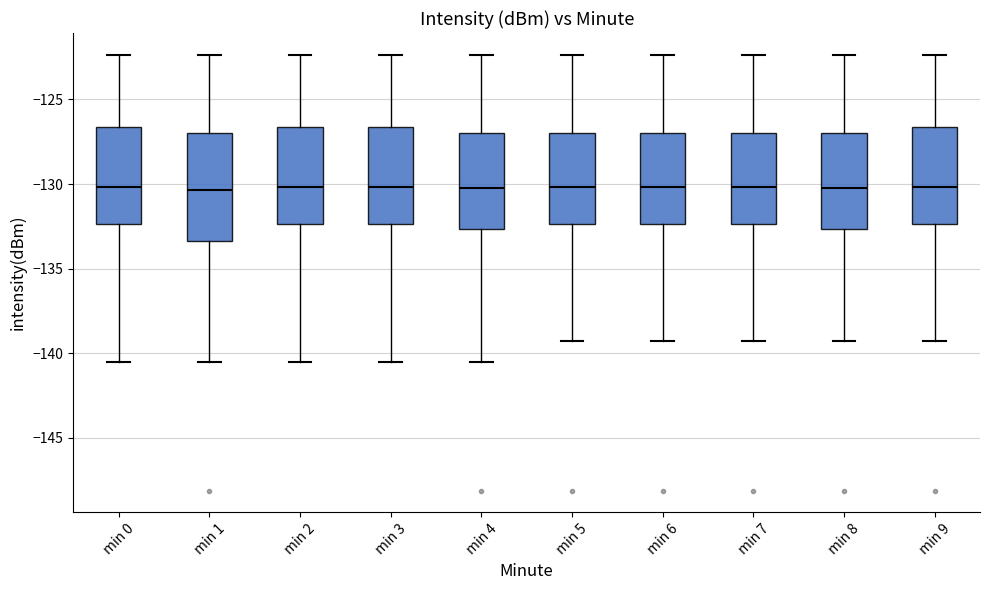

Where is the upper edge of the box for min 1 on the y-axis? The values are not printed on the chart, so give them approximately, as read against the axis.

-127.0